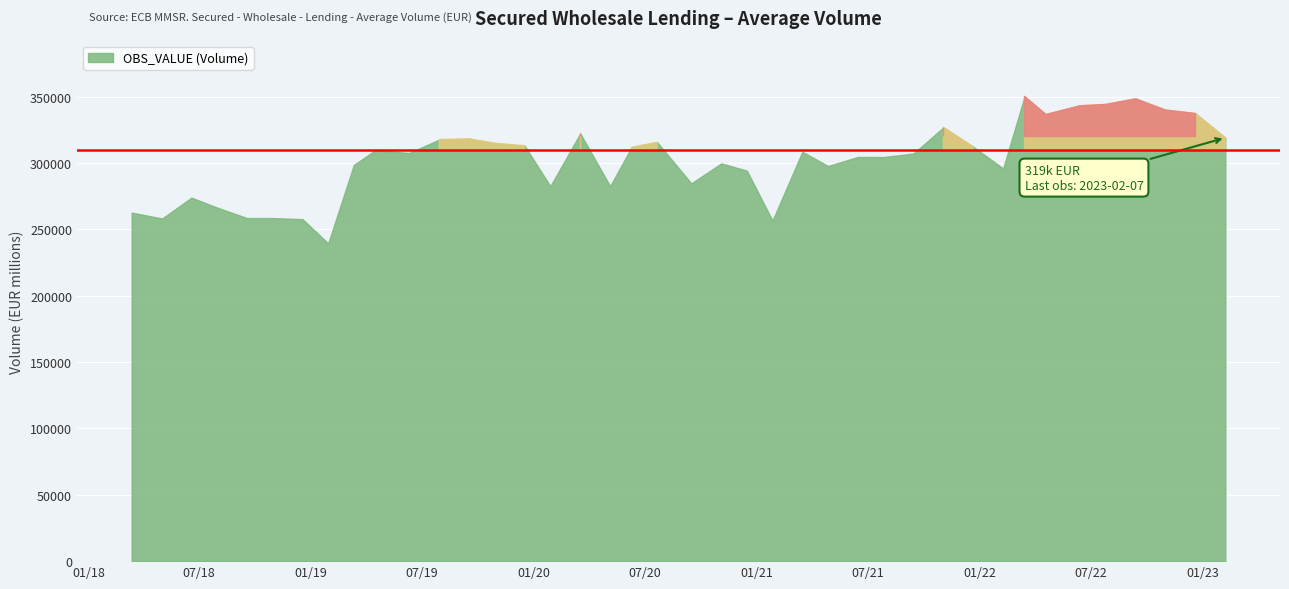

Between 2019-04-16 and 2018-10-30, which is larger?

2019-04-16